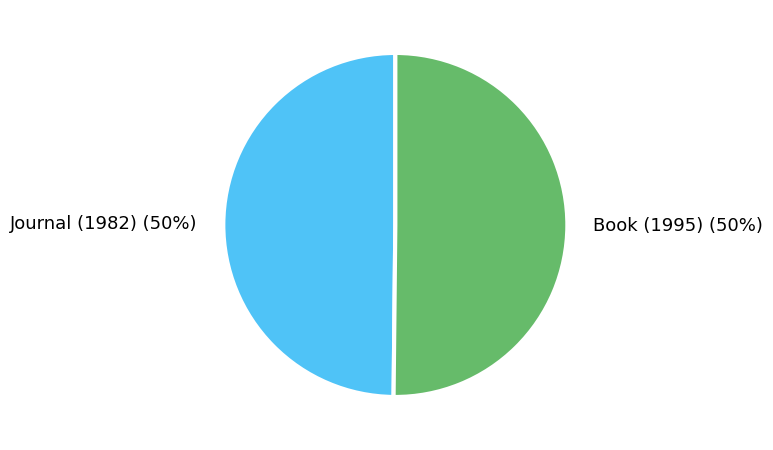

To the nearest percent, what percentage of the pie is Book (1995)?

50%